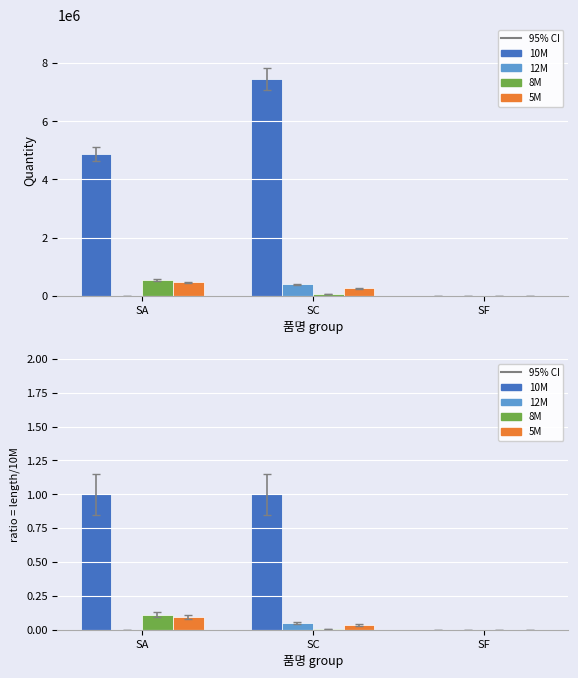

How many bars are there in each group?

4